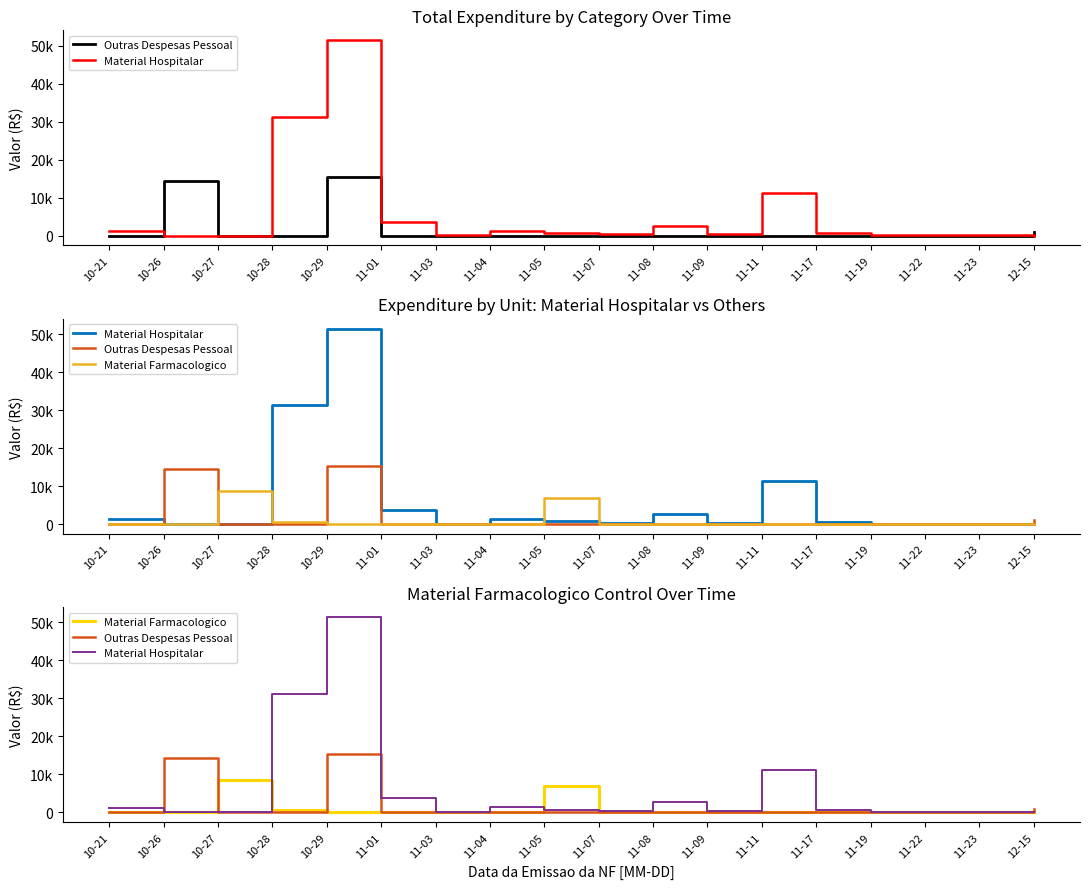

What position from the left is 11-17?

14